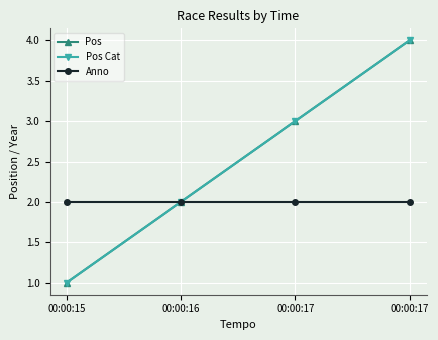

Reading left to right, extract all data points from this chart.

Pos: 00:00:15=1	00:00:16=2	00:00:17=3	00:00:17=4
Pos Cat: 00:00:15=1	00:00:16=2	00:00:17=3	00:00:17=4
Anno: 00:00:15=2	00:00:16=2	00:00:17=2	00:00:17=2